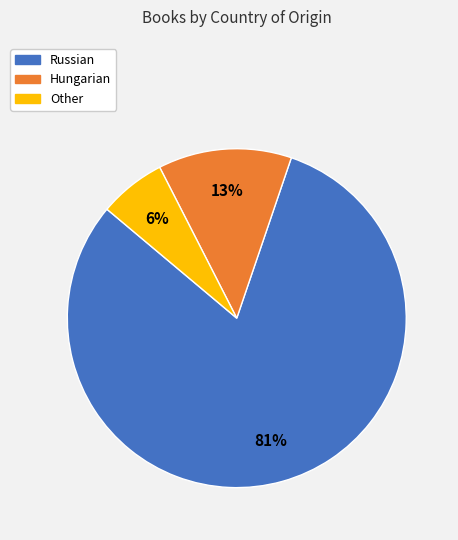

How many slices are in this pie chart?

3